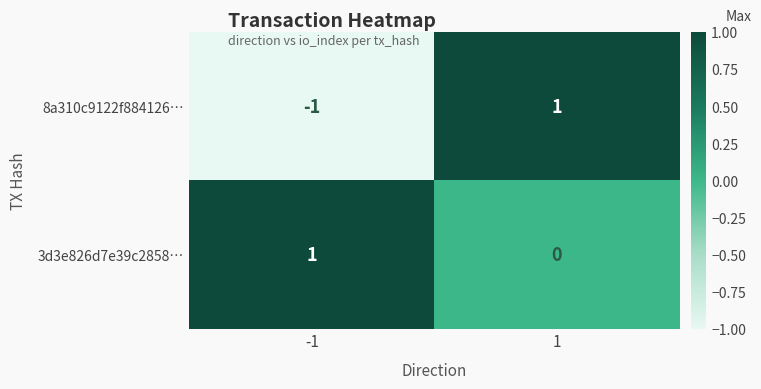

Between -1 and 1, which series saw the biggest shift?

8a310c9122f884126…